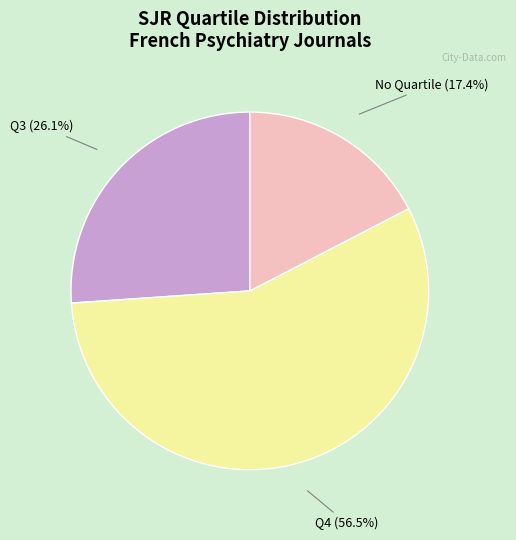

Is there a majority slice in this chart?

Yes